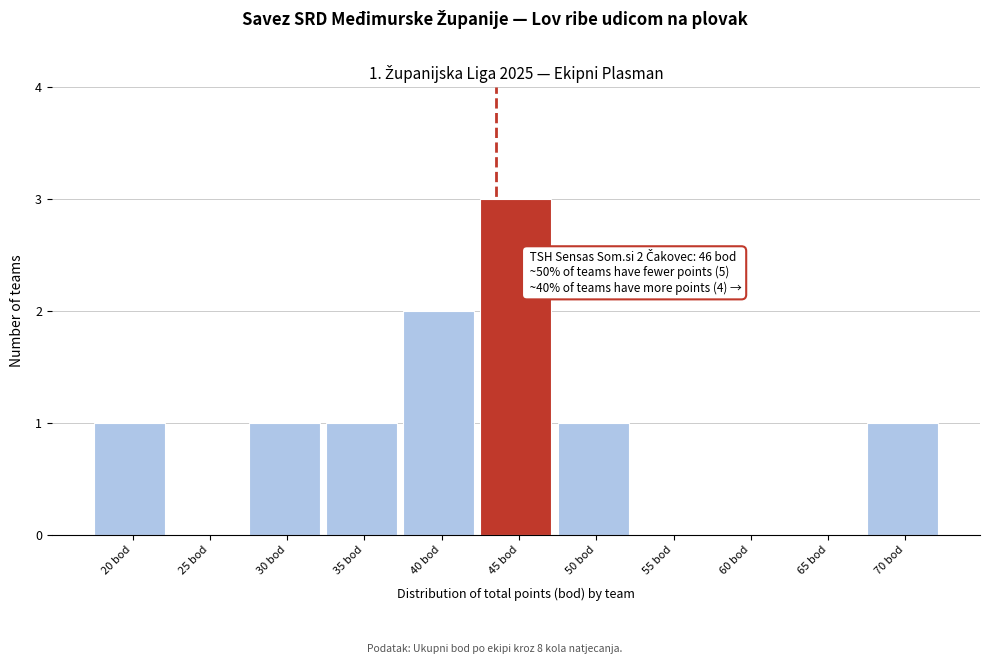

Reading left to right, transcribe all the data shown in this chart.

20 bod=1	25 bod=0	30 bod=1	35 bod=1	40 bod=2	45 bod=3	50 bod=1	55 bod=0	60 bod=0	65 bod=0	70 bod=1